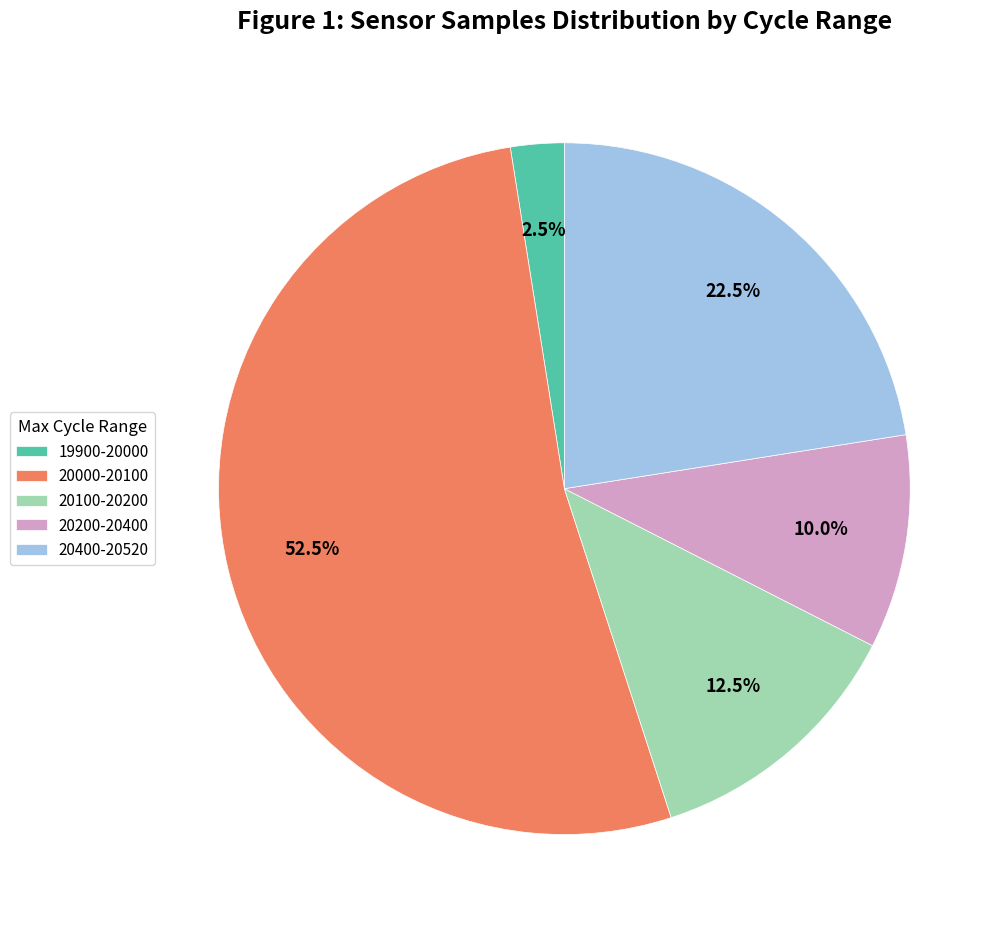

What is the smallest slice in the pie chart?

19900-20000